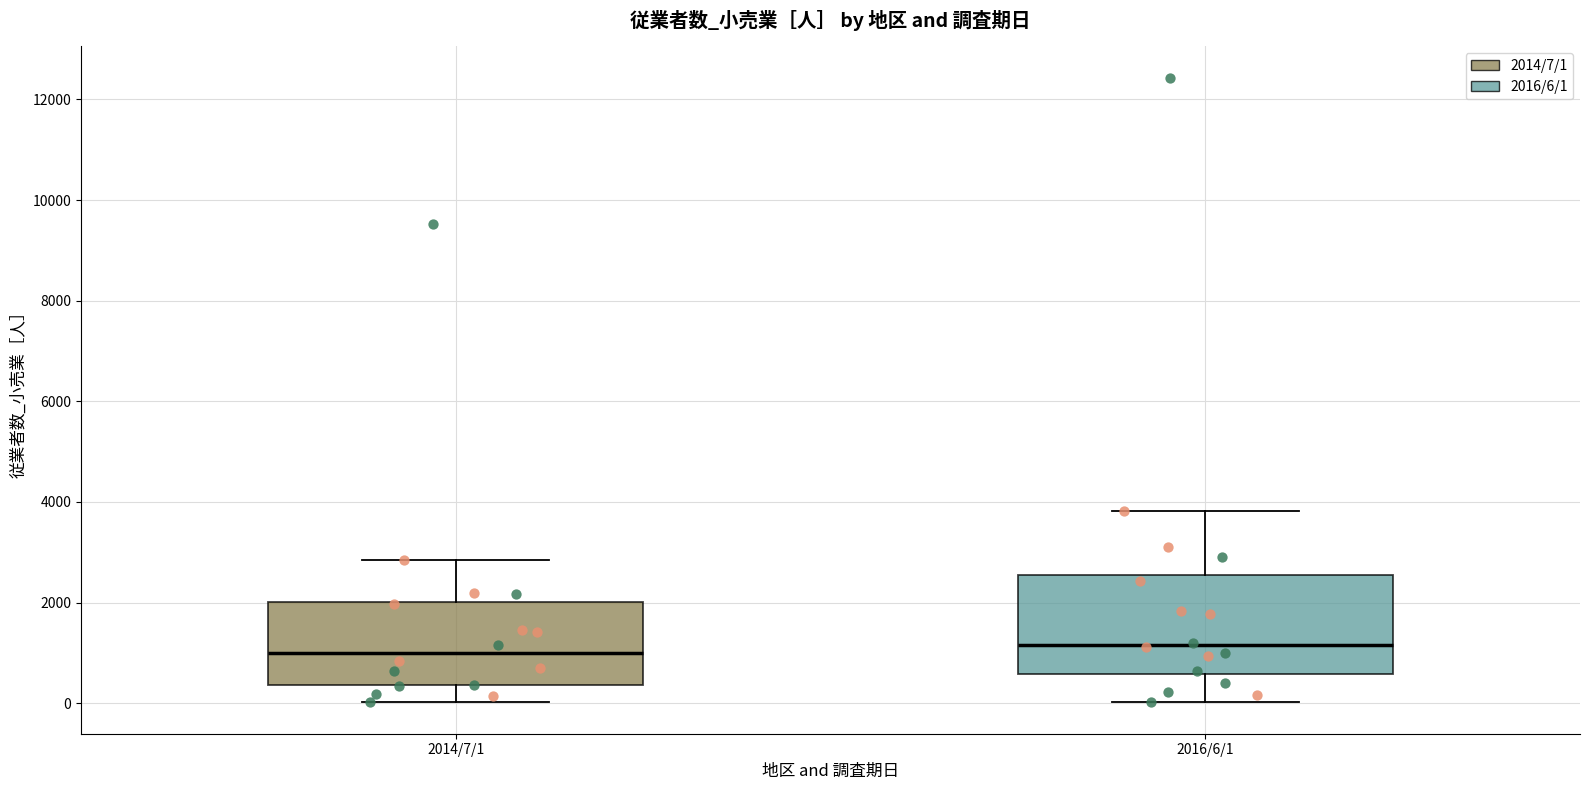

Which box is the tallest, from its lower edge to its upper edge?

2016/6/1